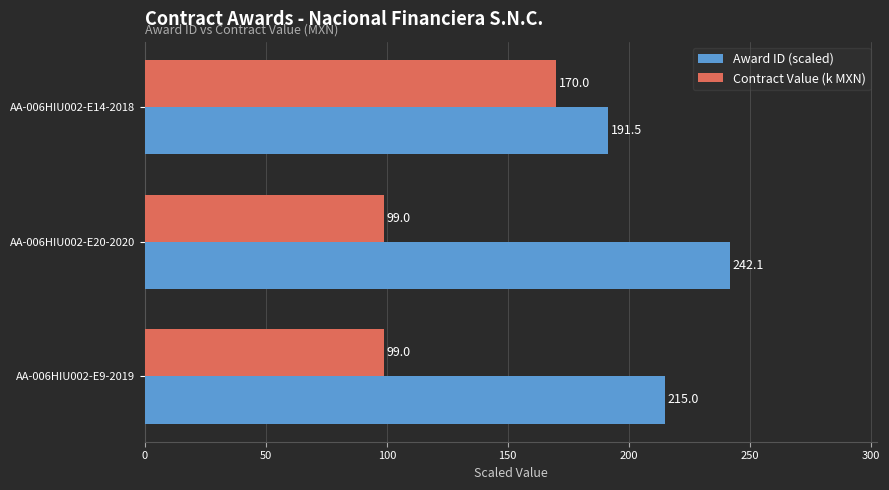

What is the average value of the Award ID (scaled) series?

216.2